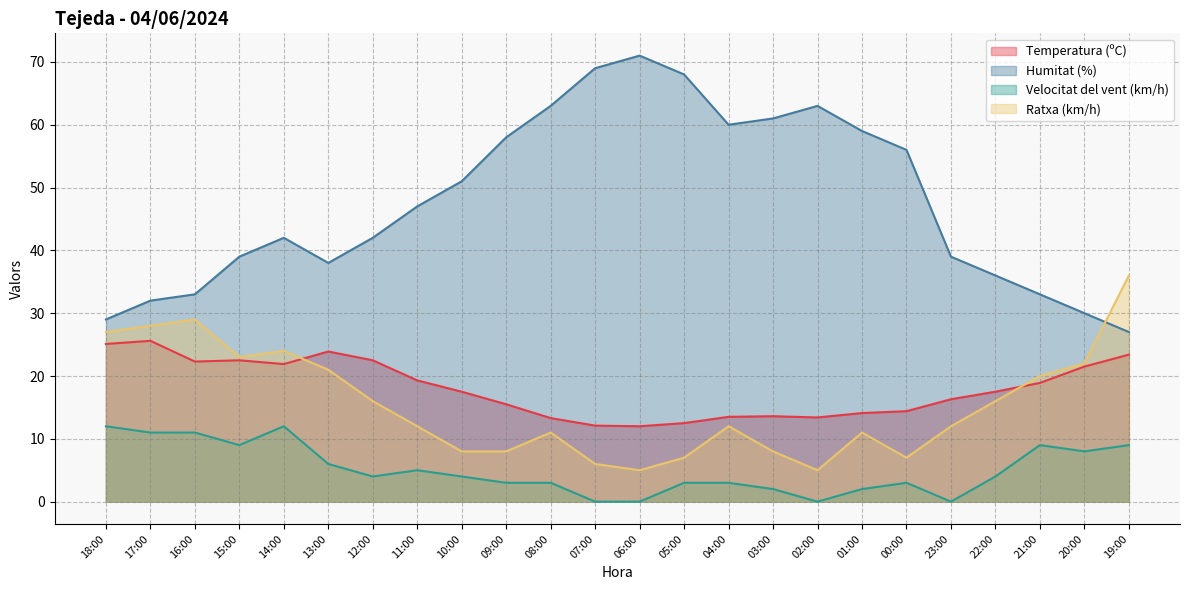

What is the maximum value for Humitat (%)?

71.0